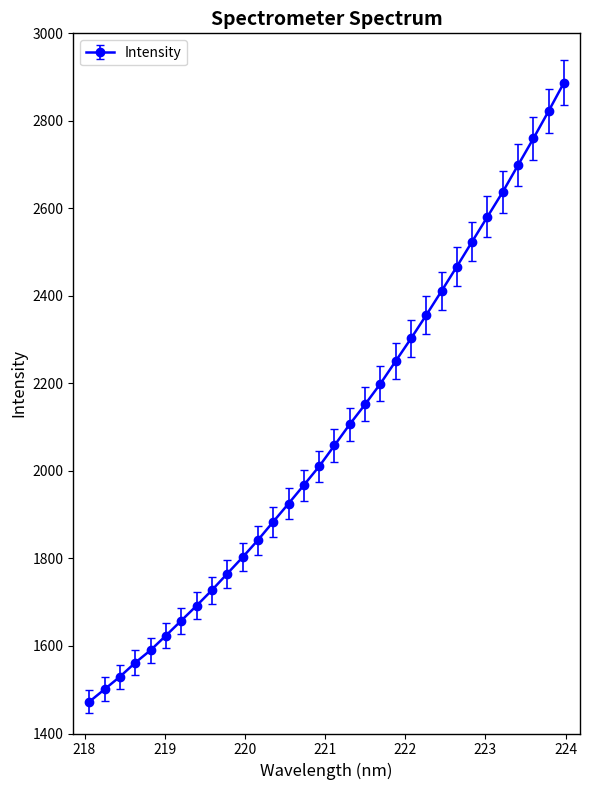

How many lines are shown in the chart?

1